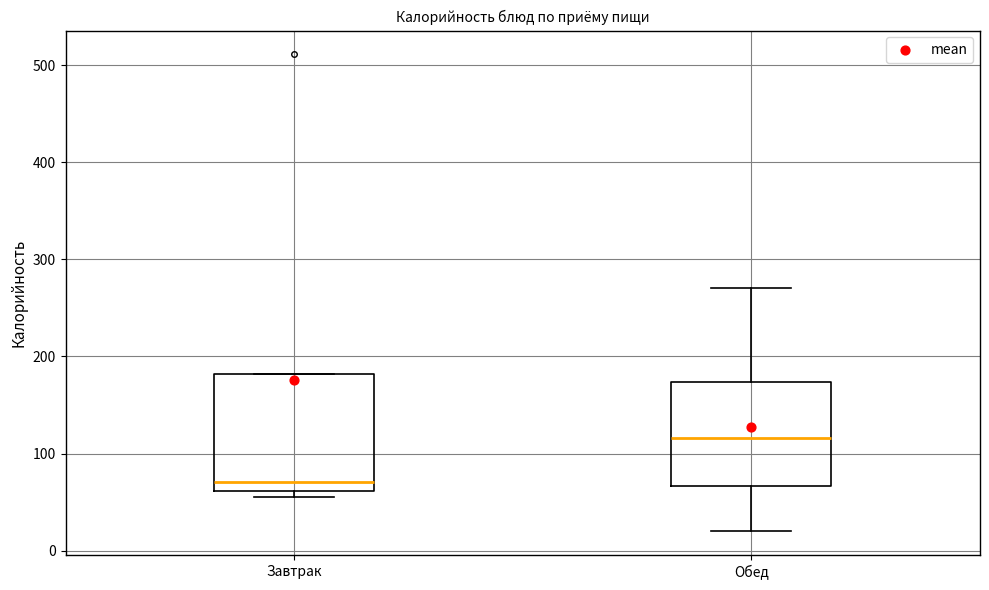

Where does the median line of the box for Завтрак sit on the y-axis? The values are not printed on the chart, so give them approximately, as read against the axis.

70